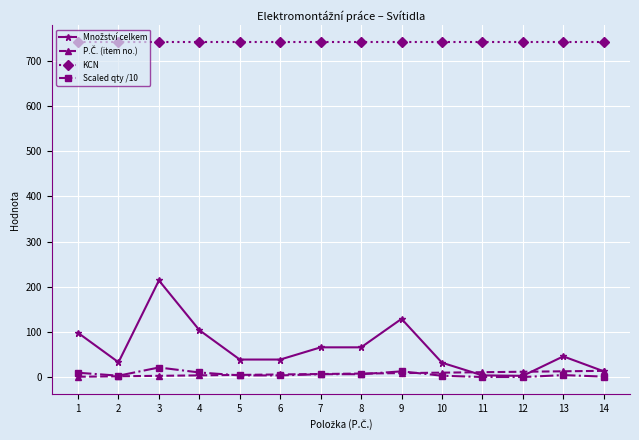

What is the approximate value of Scaled qty /10 at 12?

0.3